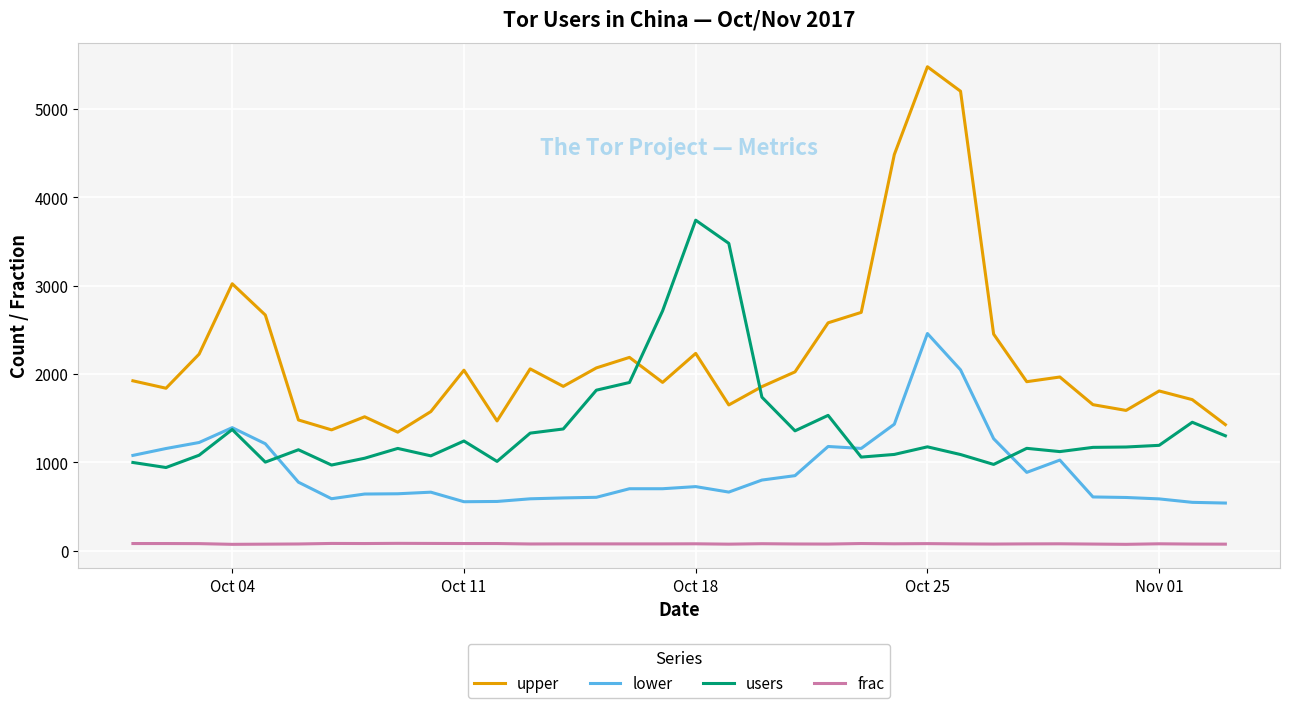

At how many categories does at least one series exceed 4612?

2